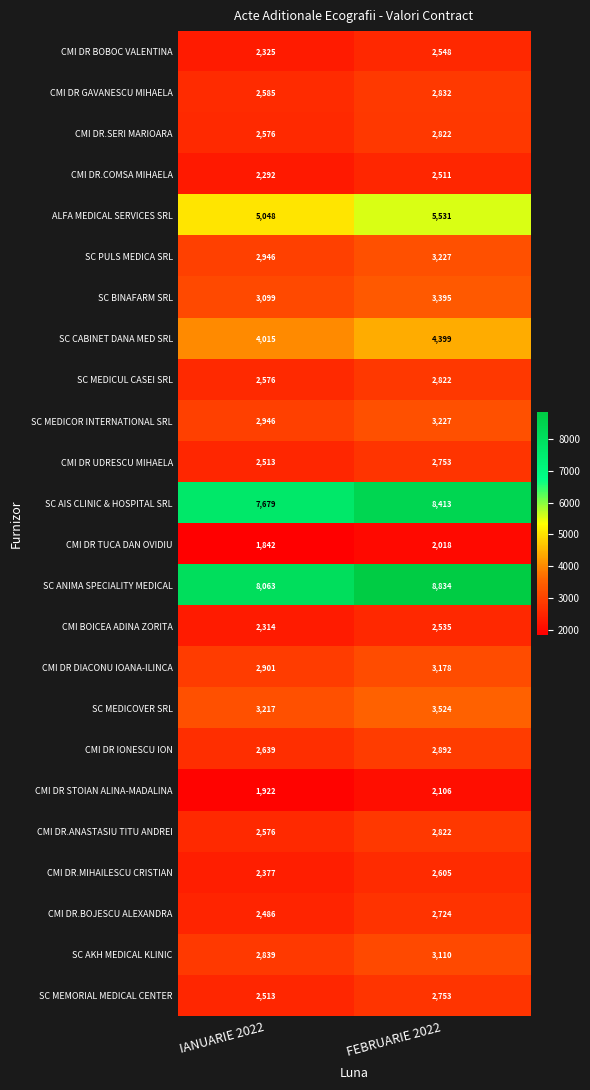

The SC ANIMA SPECIALITY MEDICAL series shows 8834 at FEBRUARIE 2022. True or false?

True